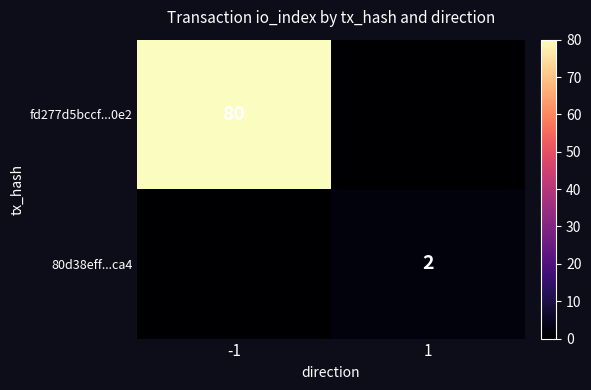

True or false: fd277d5bccf...0e2 has a value of 48 at -1.

False